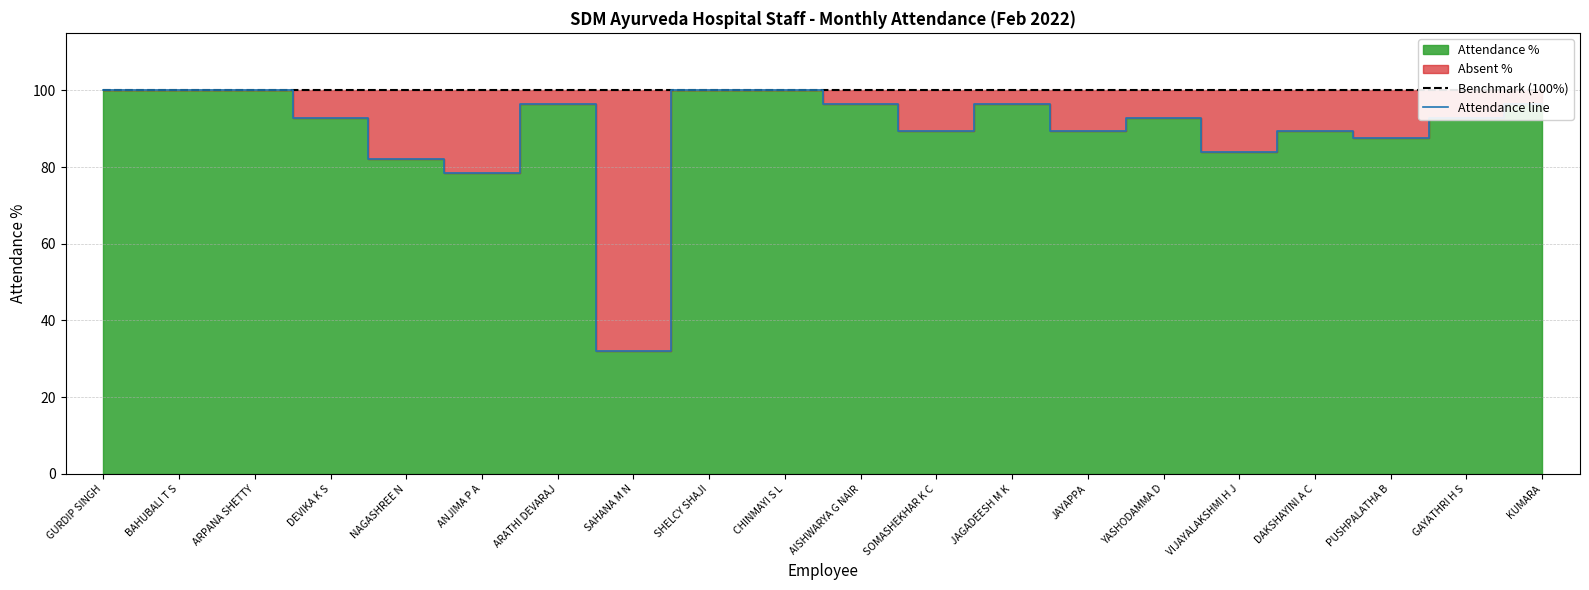

Reading right to left, transcribe all the data shown in this chart.

Benchmark (100%): 100.0	100.0	100.0	100.0	100.0	100.0	100.0	100.0	100.0	100.0	100.0	100.0	100.0	100.0	100.0	100.0	100.0	100.0	100.0	100.0
Attendance line: 96.4	92.9	87.5	89.3	83.9	92.9	89.3	96.4	89.3	96.4	100.0	100.0	32.1	96.4	78.6	82.1	92.9	100.0	100.0	100.0